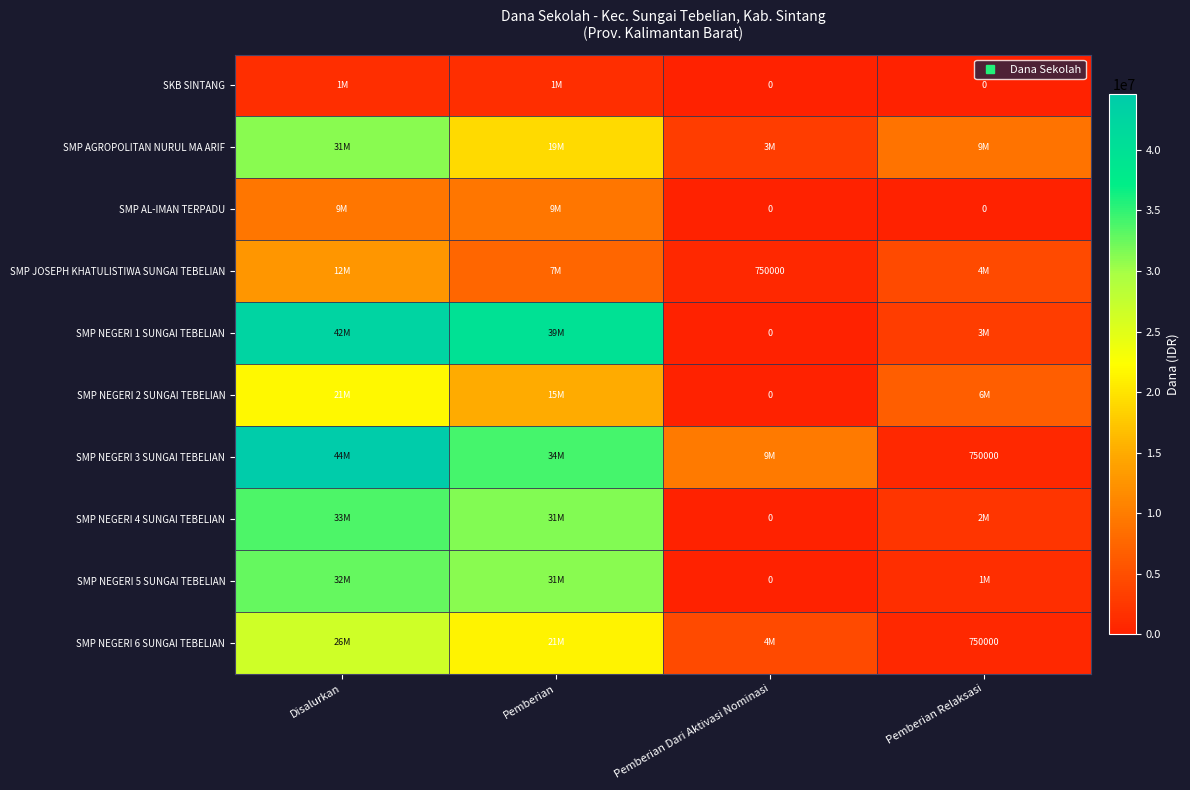

Where is SMP NEGERI 2 SUNGAI TEBELIAN nearest to the value 10875000?

Pemberian